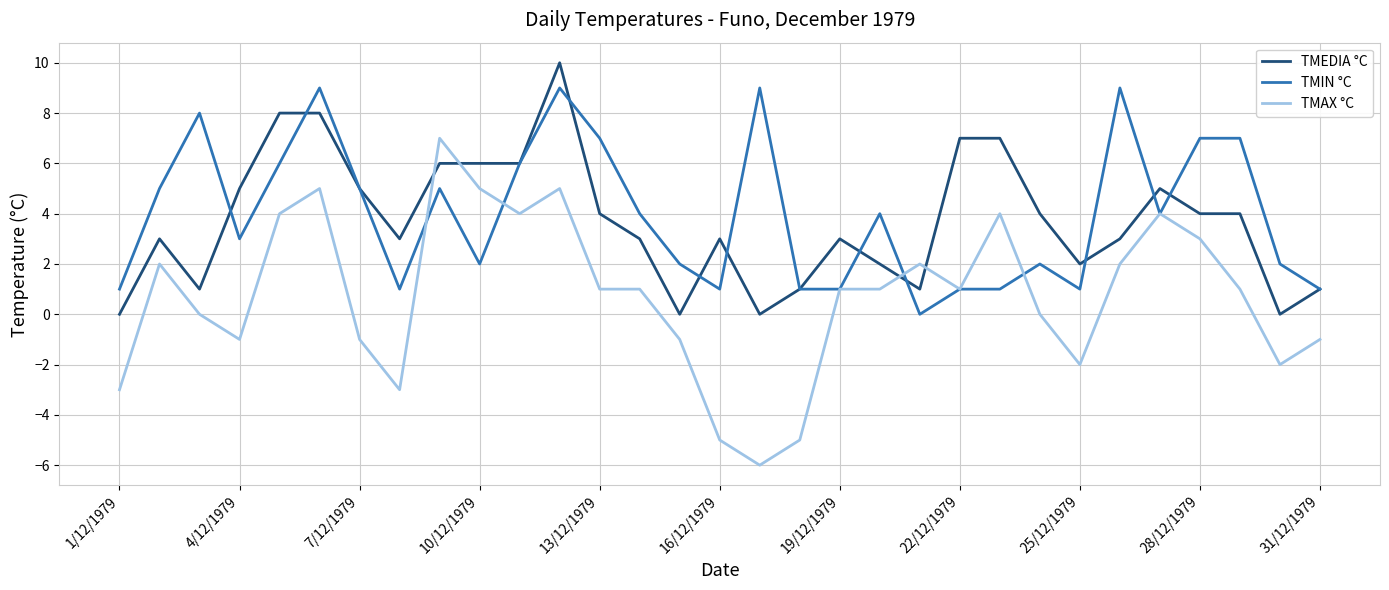

Does the chart have visible grid lines?

Yes